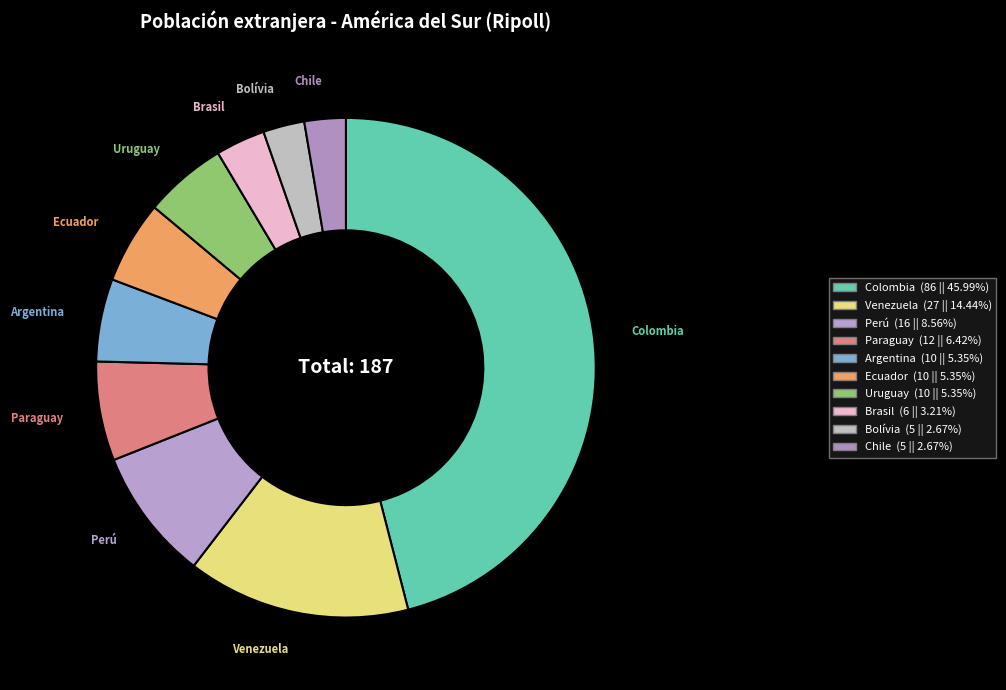

How many segments does this pie chart have?

10